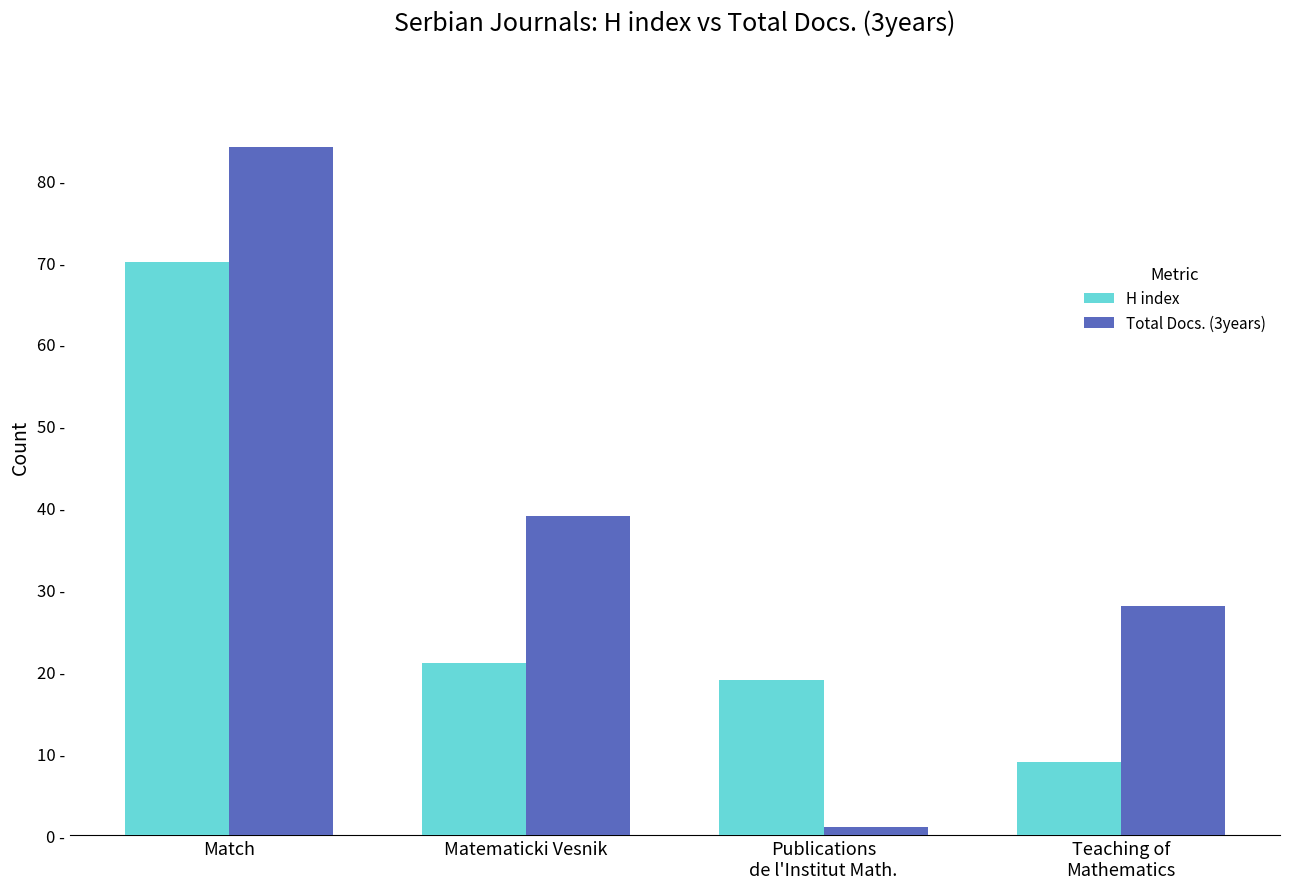

Rank the series by their average value, from highest to lowest.

Total Docs. (3years), H index